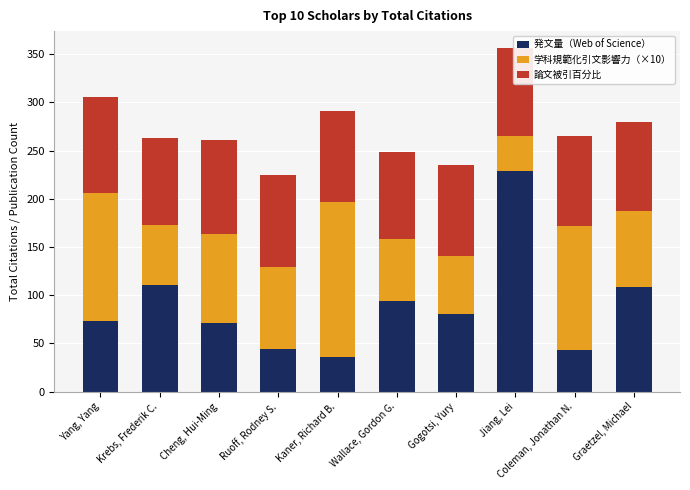

What is the difference between the maximum and minimum values in the 発文量（Web of Science） series?

193.0